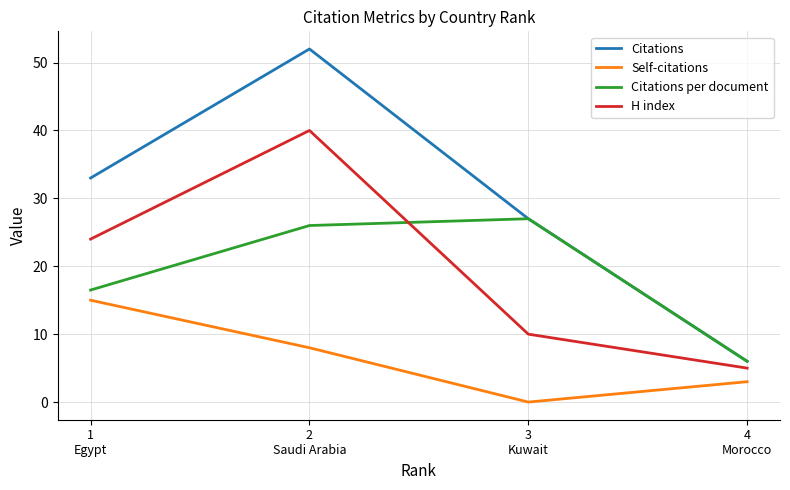

What is the difference between the second highest and second lowest values in the H index series?

14.0